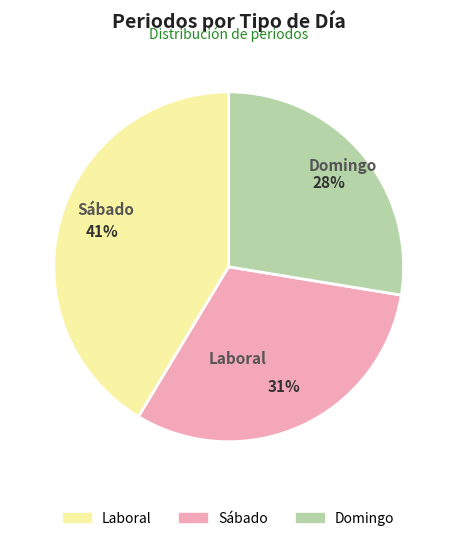

To the nearest percent, what is the difference between the Domingo and Sábado slice percentages?

3%